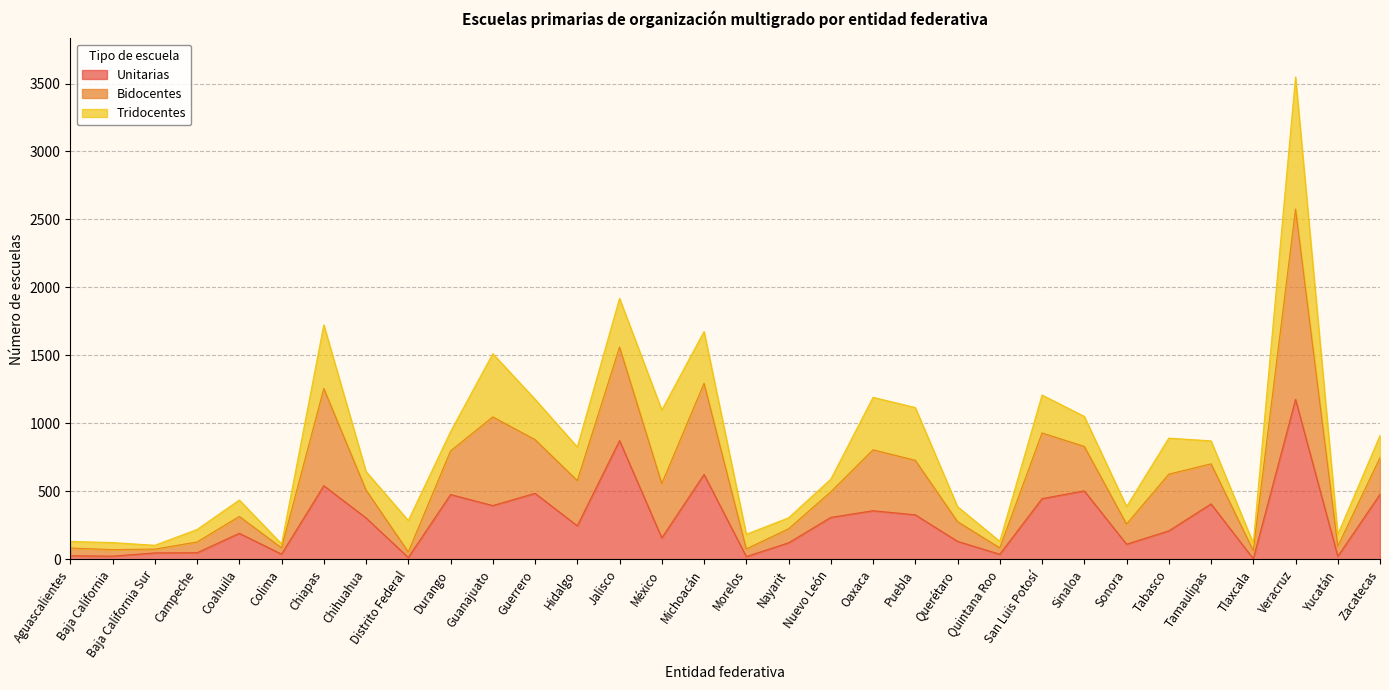

Between Quintana Roo and Campeche, which is larger?

Campeche